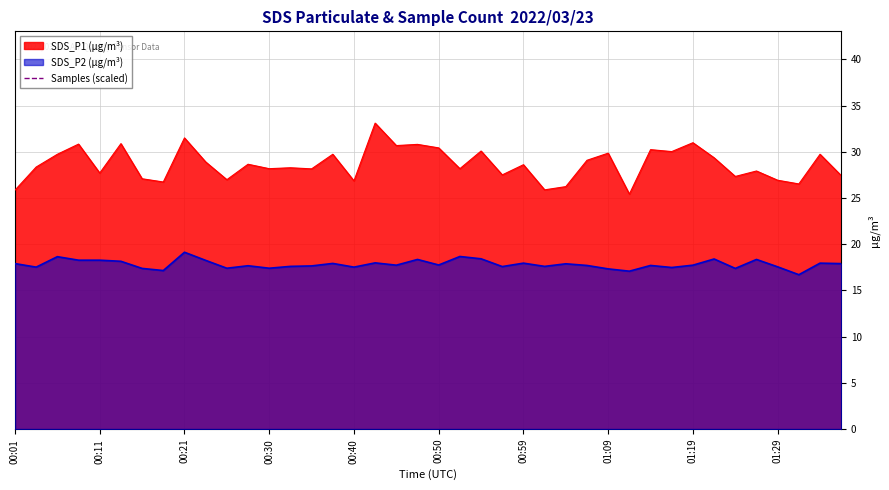

True or false: SDS_P1 (µg/m³) and SDS_P2 (µg/m³) intersect in this chart.

False